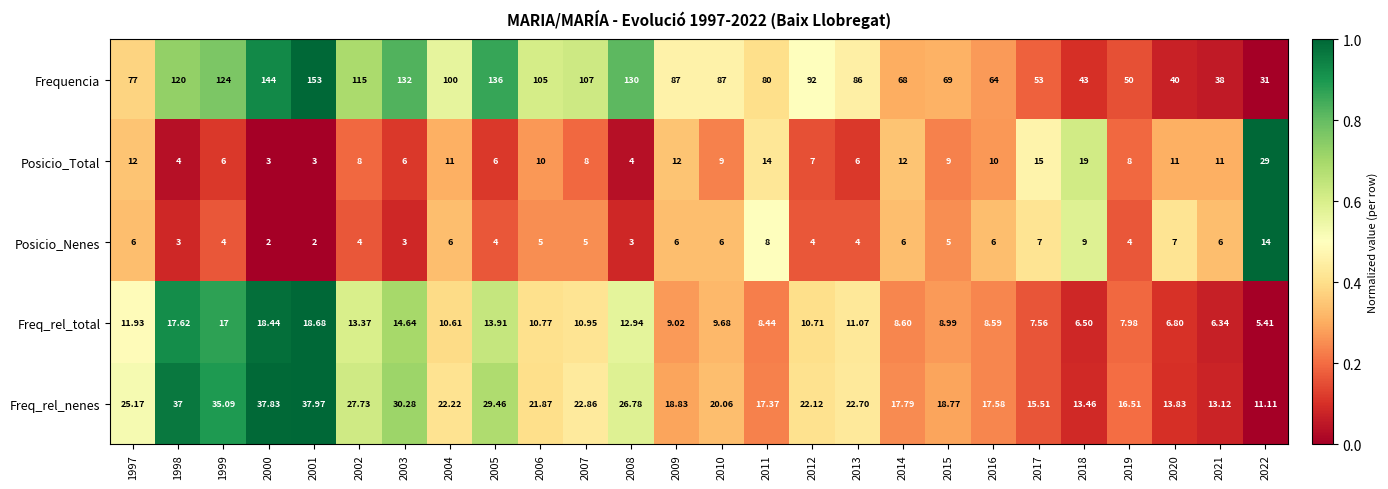

Is the value of Freq_rel_total at 2003 greater than the value of Freq_rel_nenes at 2003?

No